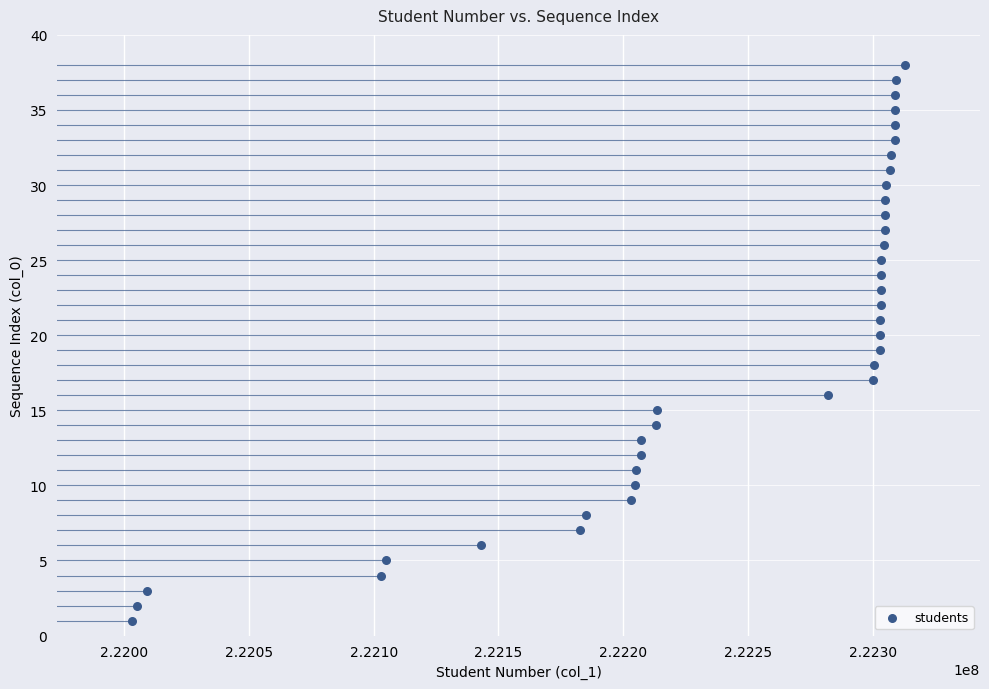

What is the range of Y values (max minus min)?

37